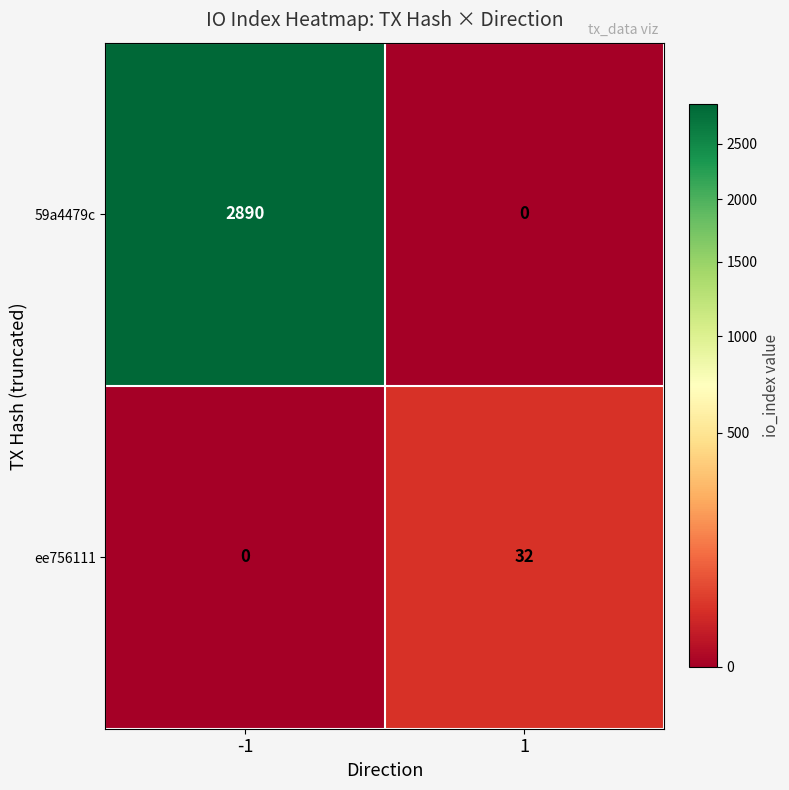

Reading left to right, transcribe all the data shown in this chart.

59a4479c: 2890	0
ee756111: 0	32